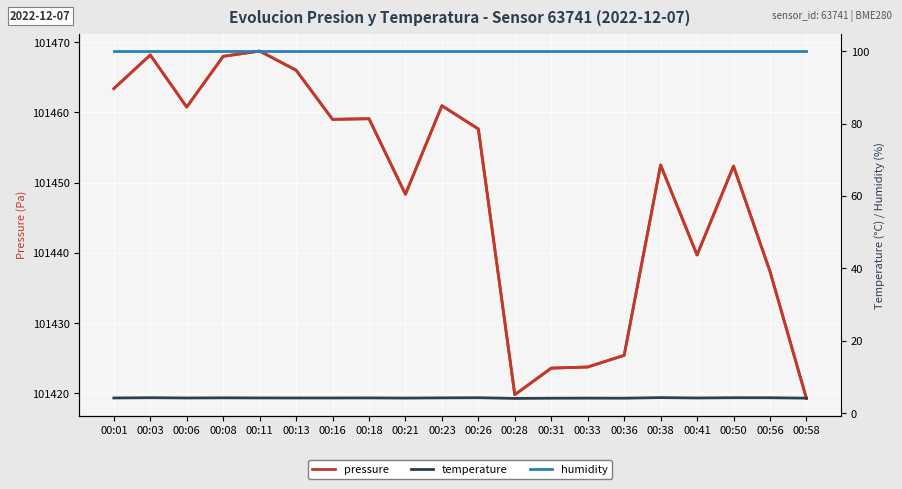

What is the sum of the humidity values at 00:06 and 00:03?

200.0